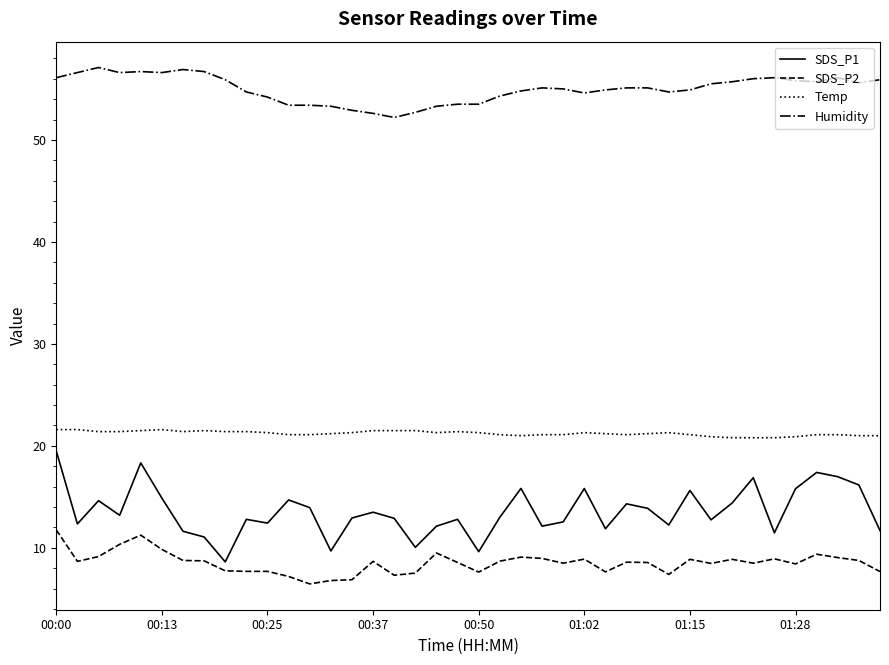

Which series has the largest range (max minus min)?

SDS_P1